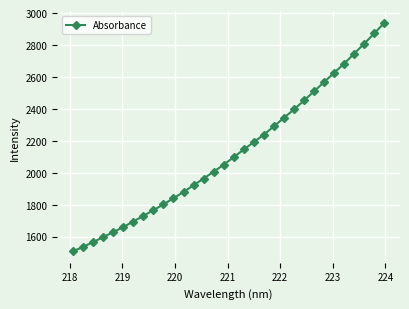

What is the difference between the maximum and minimum values?

1432.5